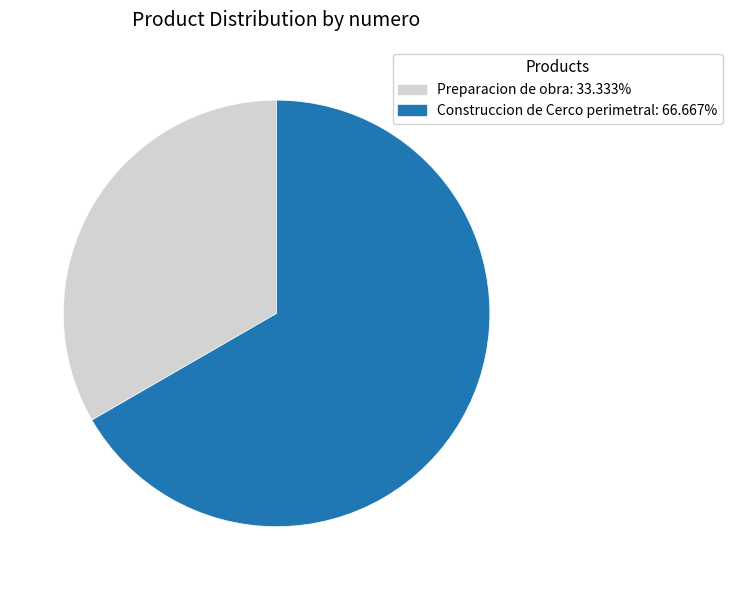

The Preparacion de obra slice represents 33% of the pie. True or false?

True